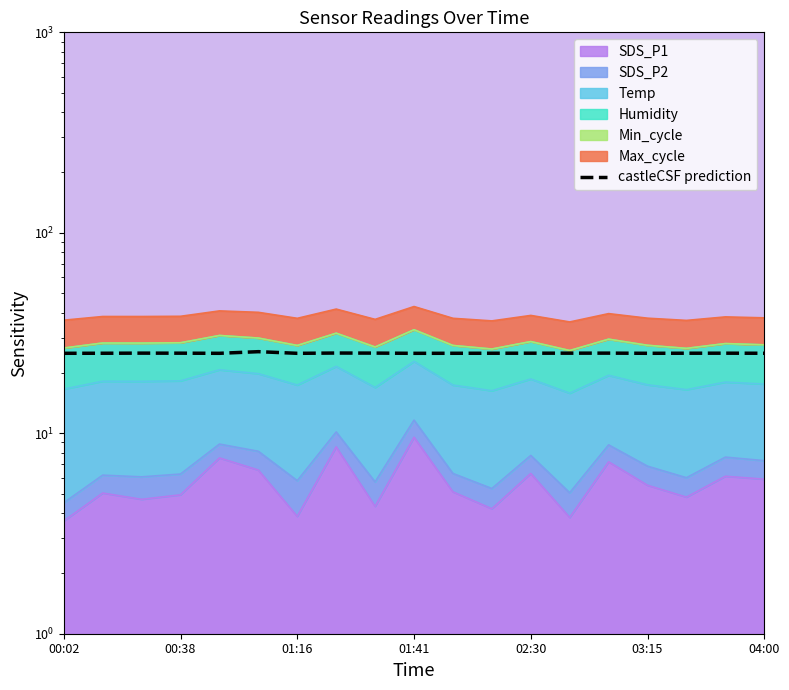

Which label corresponds to the largest value in the chart?

03:15